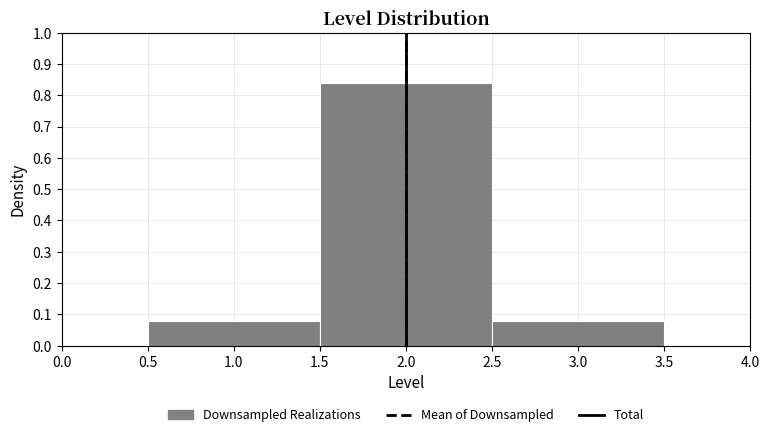

Over which range of the x-axis is the bar tallest?

1.5 to 2.5